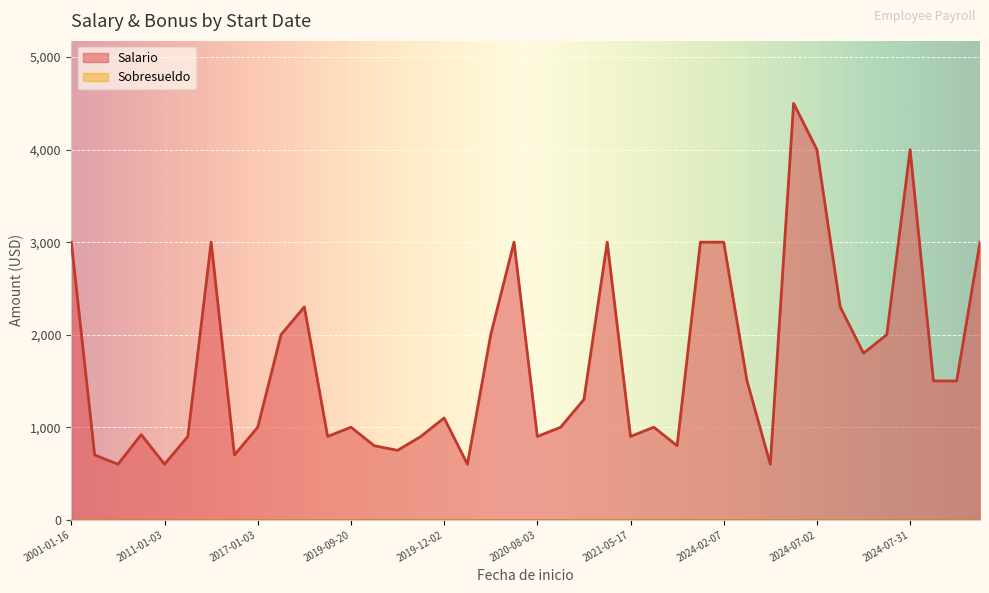

How many lines are shown in the chart?

2